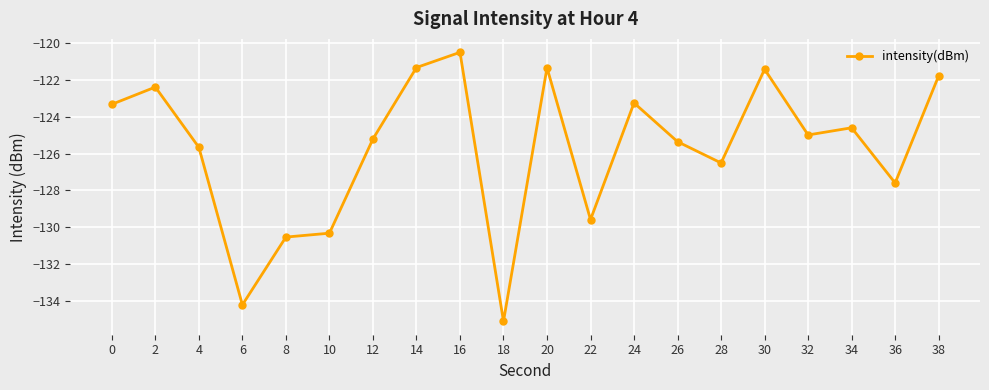

Which has a higher value, 6 or 32?

32